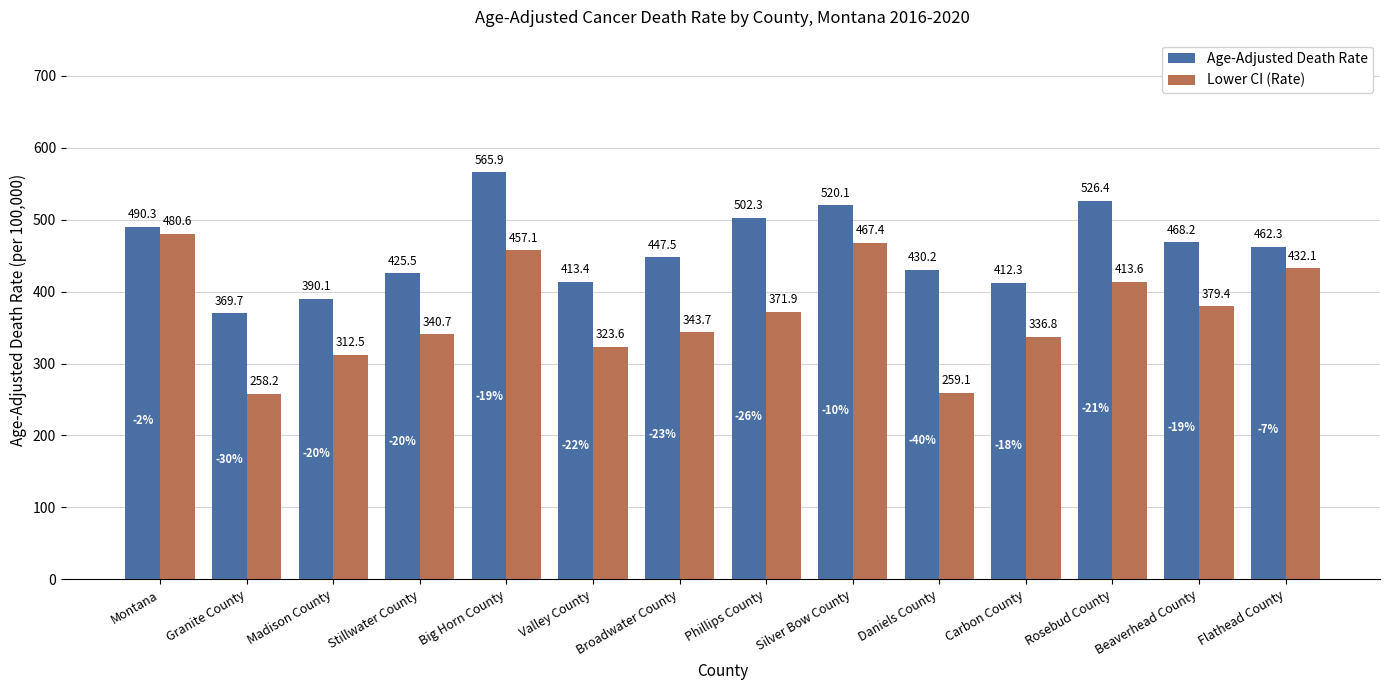

What is the difference between the maximum and second lowest values in the Age-Adjusted Death Rate series?

175.8